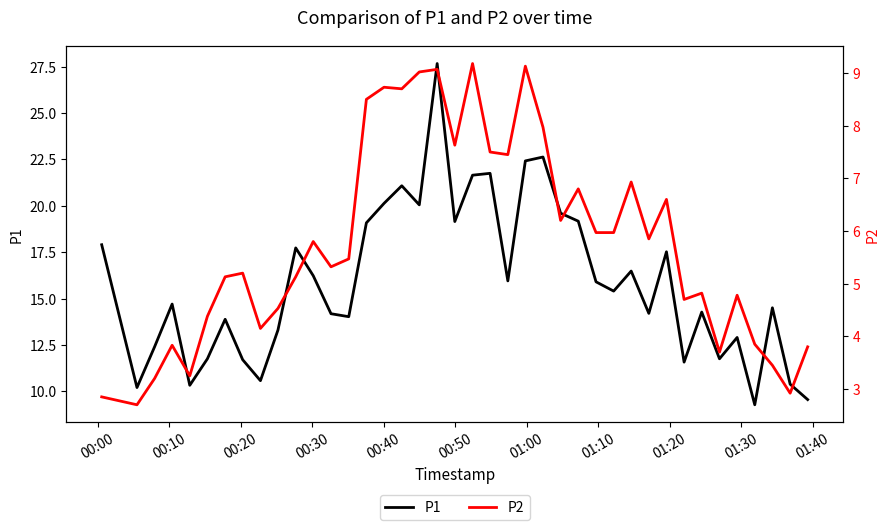

What is the minimum value for P1?

9.3